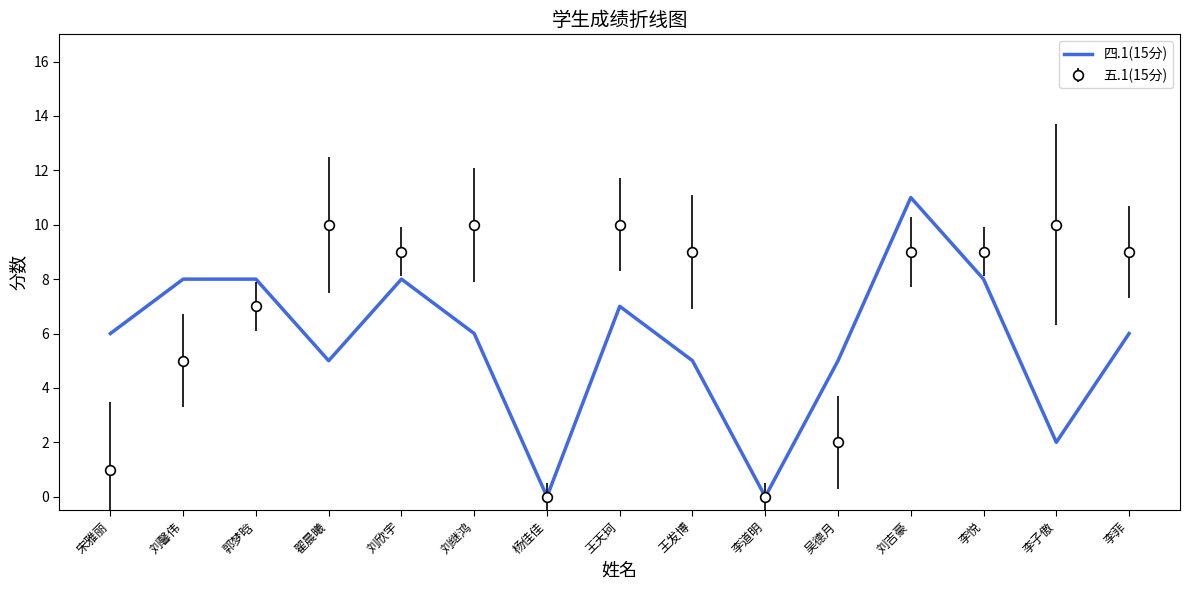

What is the difference between the highest and lowest values at 宋雅丽?

5